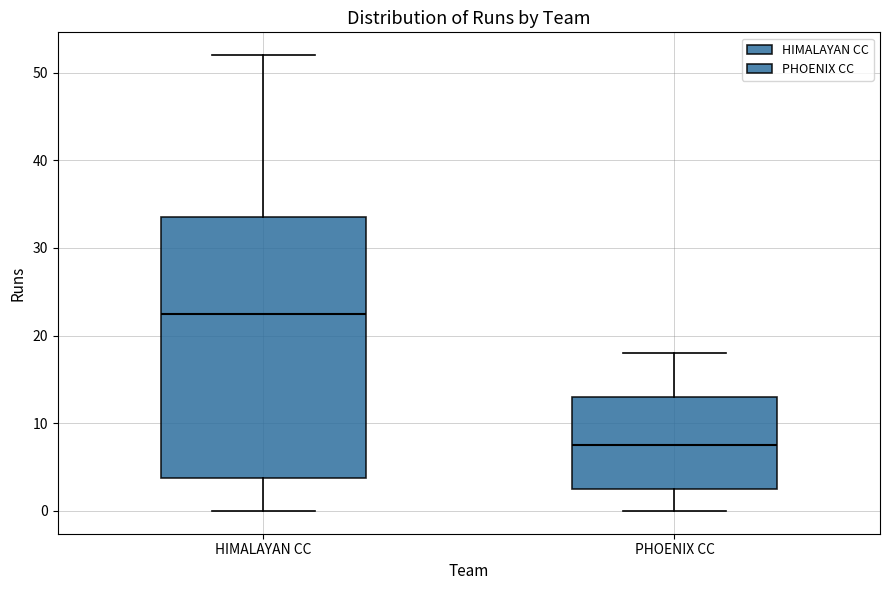

Which box's median line is the lowest?

PHOENIX CC